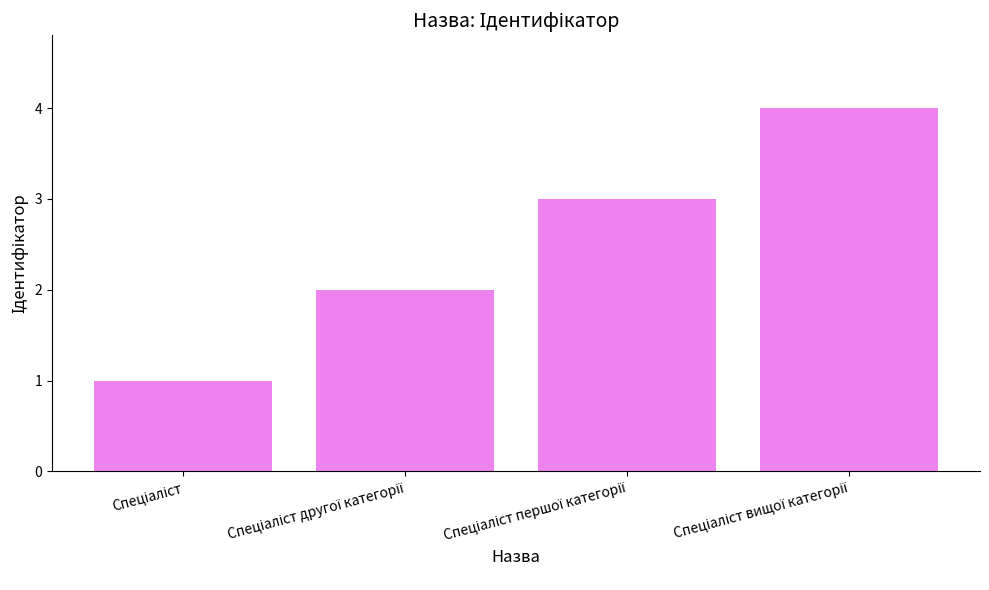

What is the difference between the maximum and minimum values?

3